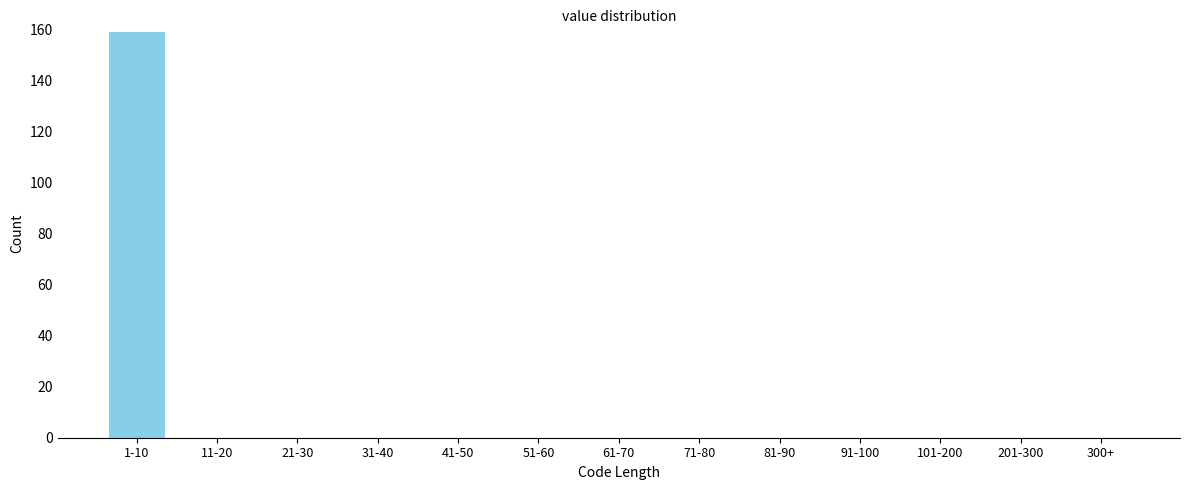

Reading right to left, extract all data points from this chart.

300+=0	201-300=0	101-200=0	91-100=0	81-90=0	71-80=0	61-70=0	51-60=0	41-50=0	31-40=0	21-30=0	11-20=0	1-10=159